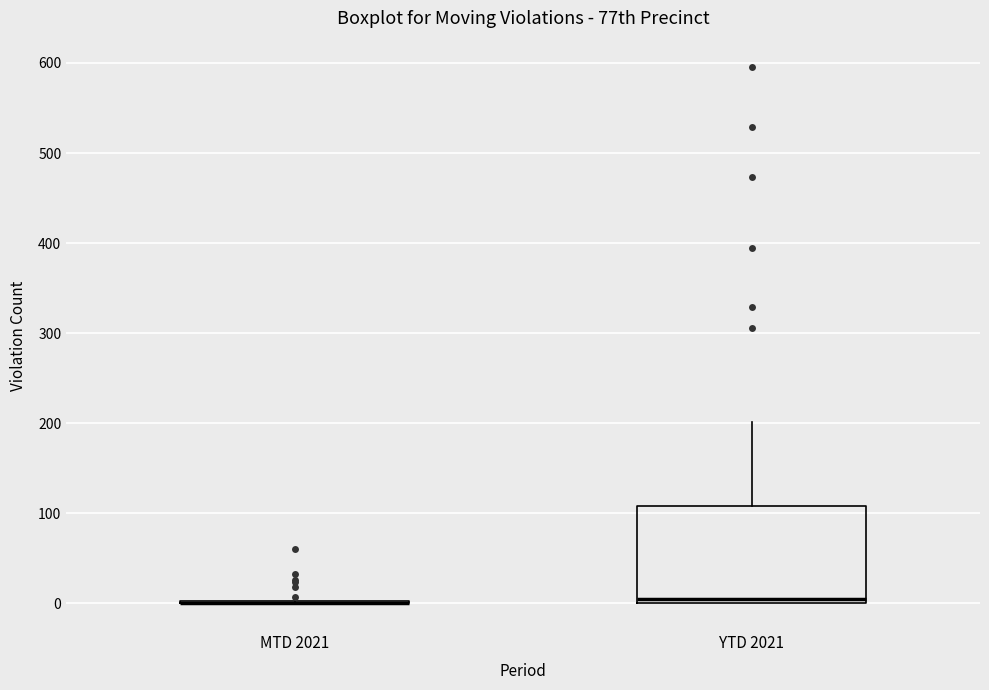

Where does the median line of the box for YTD 2021 sit on the y-axis? The values are not printed on the chart, so give them approximately, as read against the axis.

10